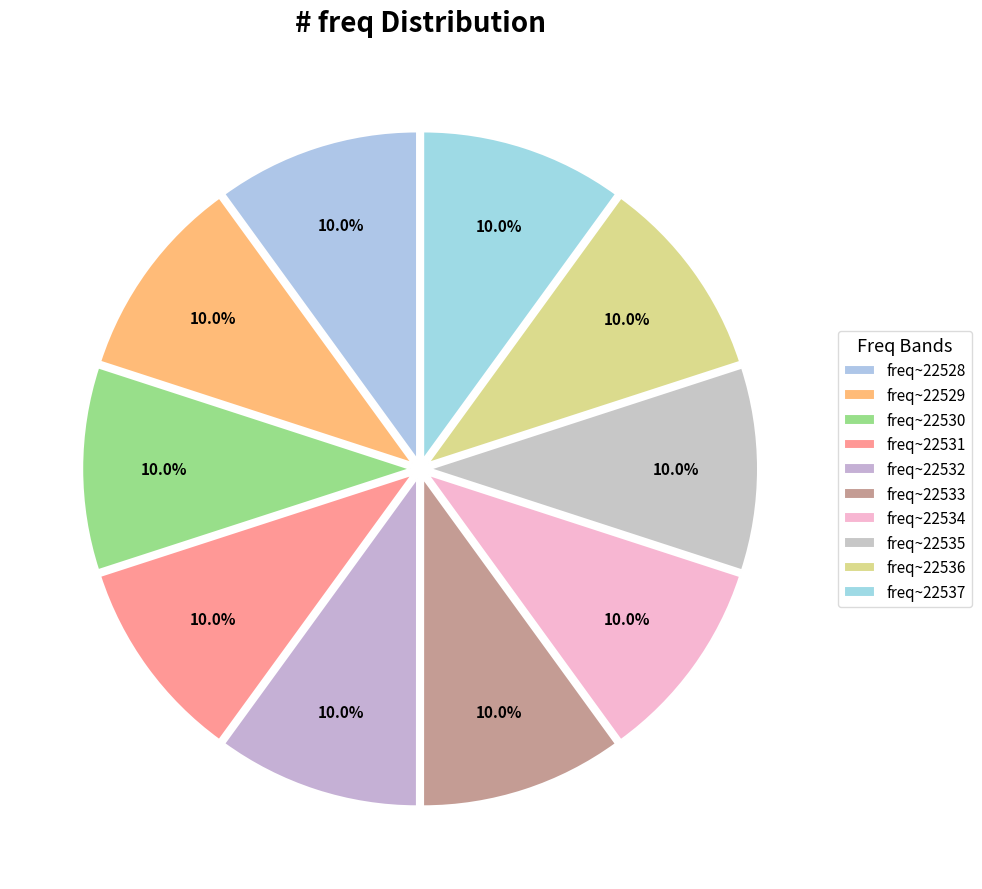

How many segments does this pie chart have?

10